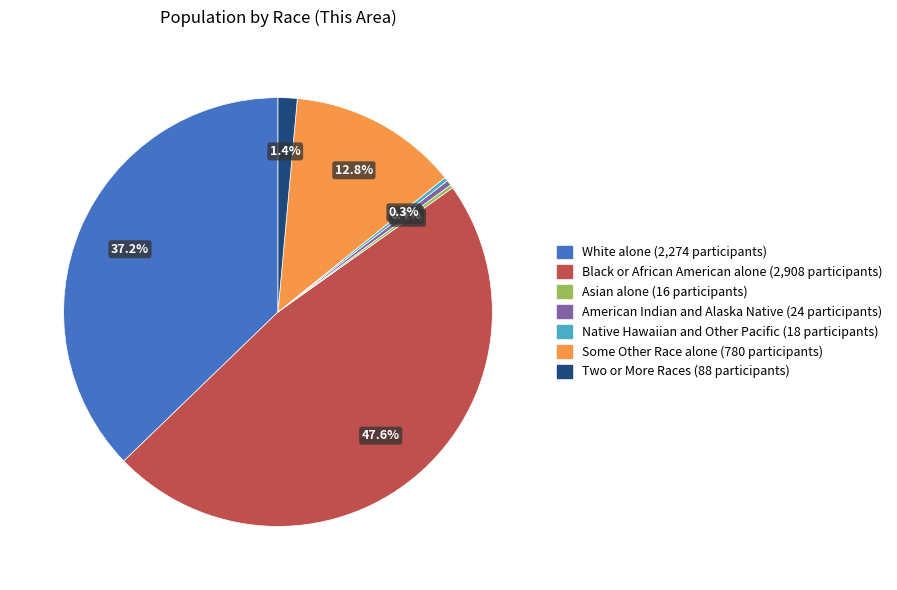

Does any single category account for the majority?

No